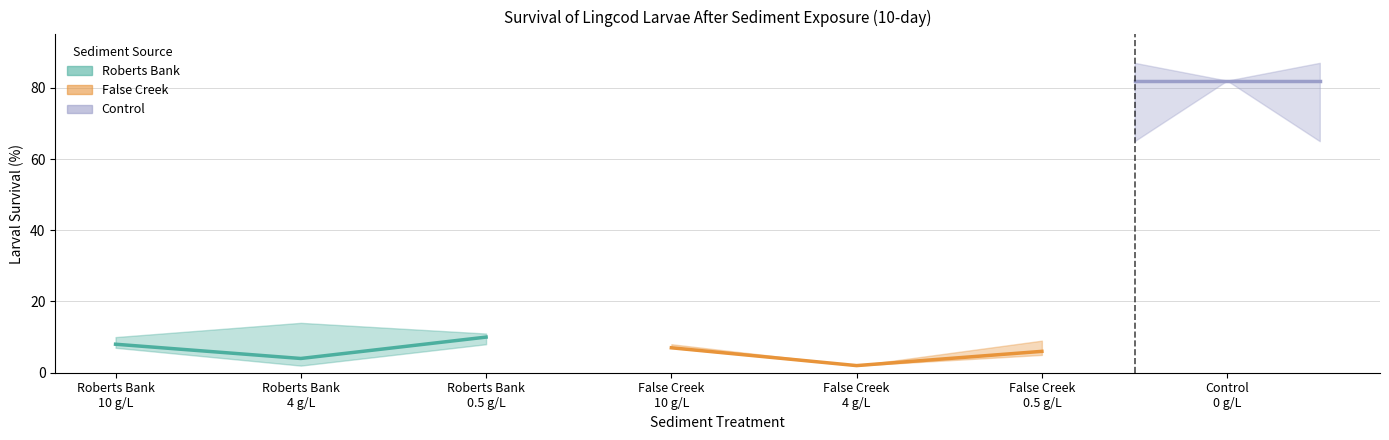

Is this an area chart (filled region under the line)?

No